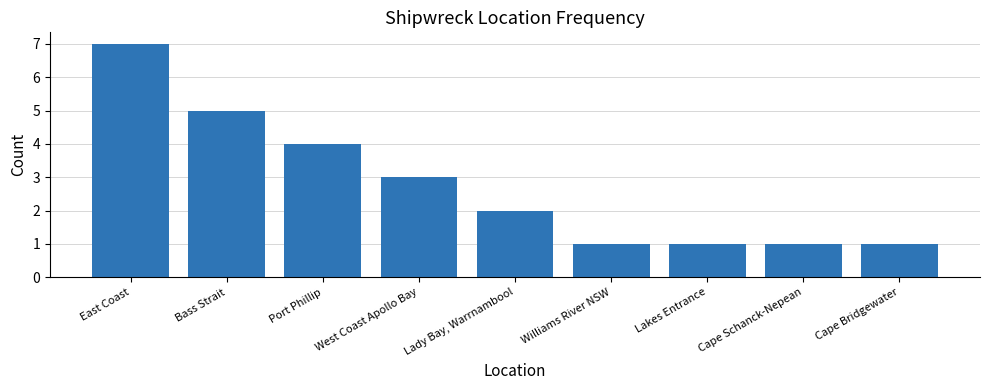

What is the difference between the values at Cape Bridgewater and Lady Bay, Warrnambool?

1